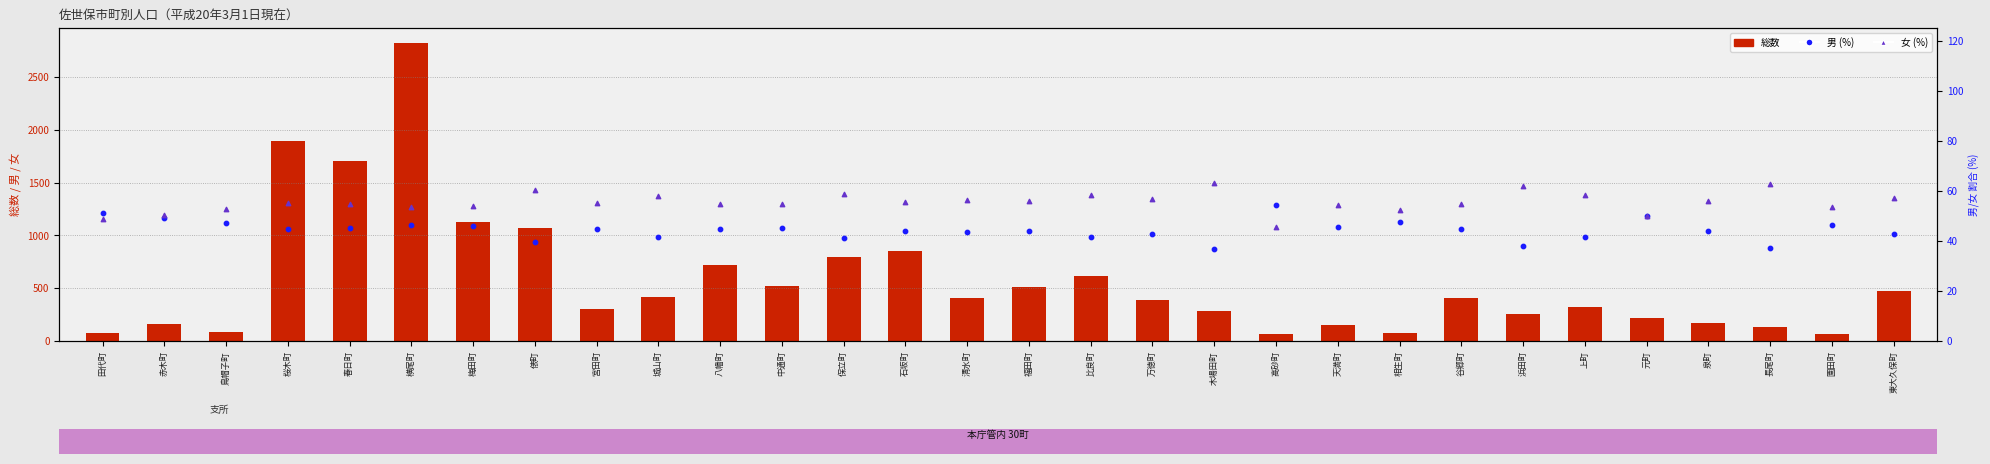

At how many categories does at least one series exceed 2543?

1